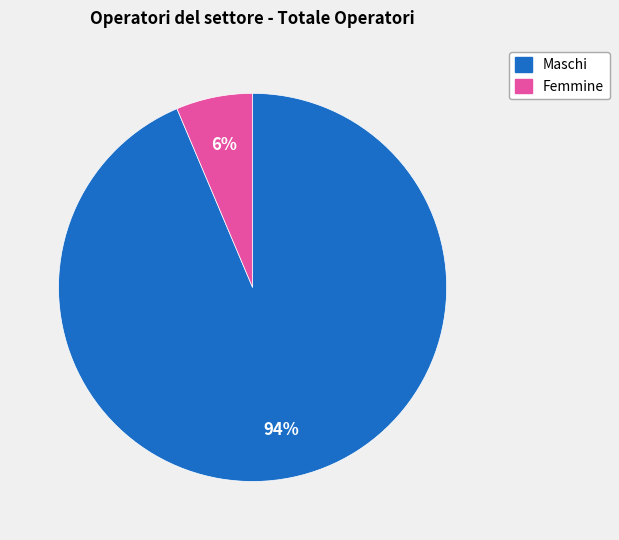

True or false: Maschi accounts for 87% of the total.

False